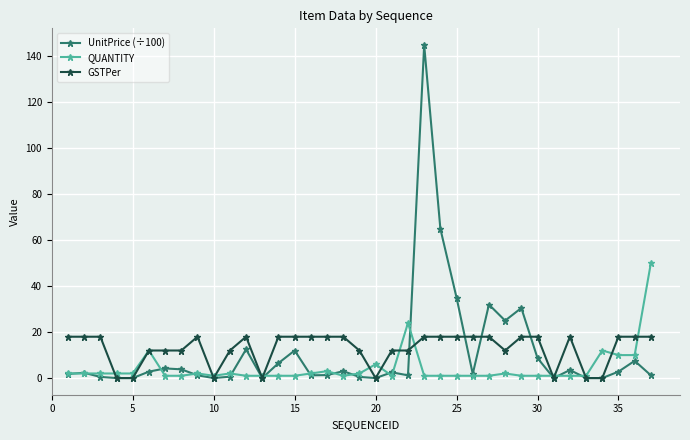

What is the maximum value shown in the chart?

145.0